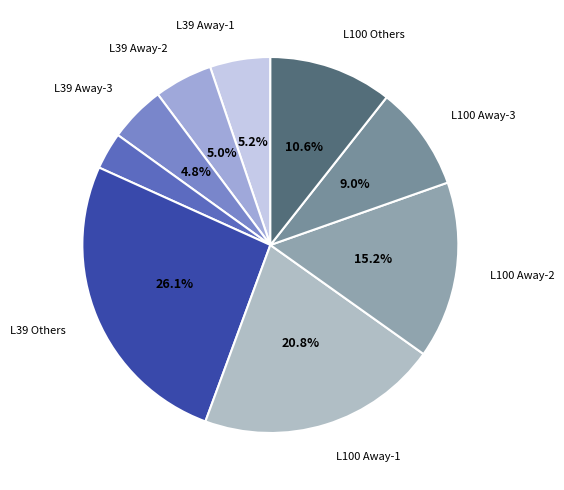

Count the number of slices in the pie.

9